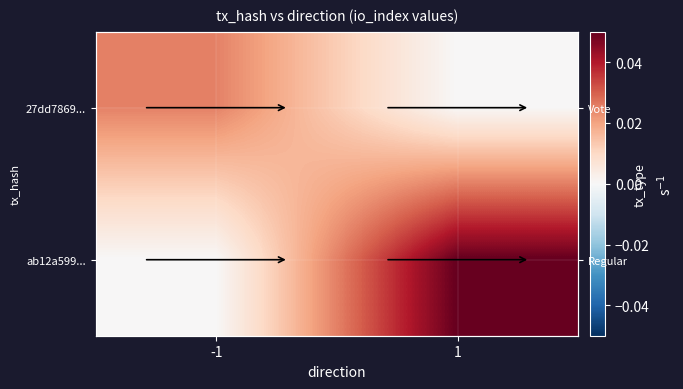

What is the total value across all series at 1?

0.1